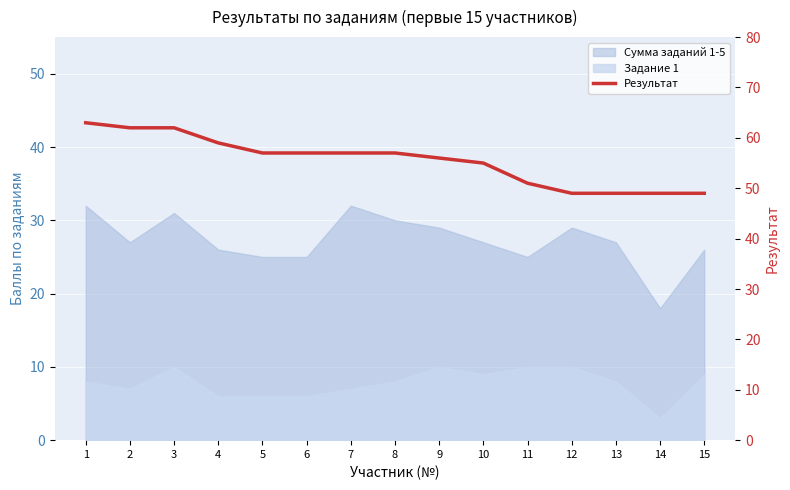

How many lines are shown in the chart?

1